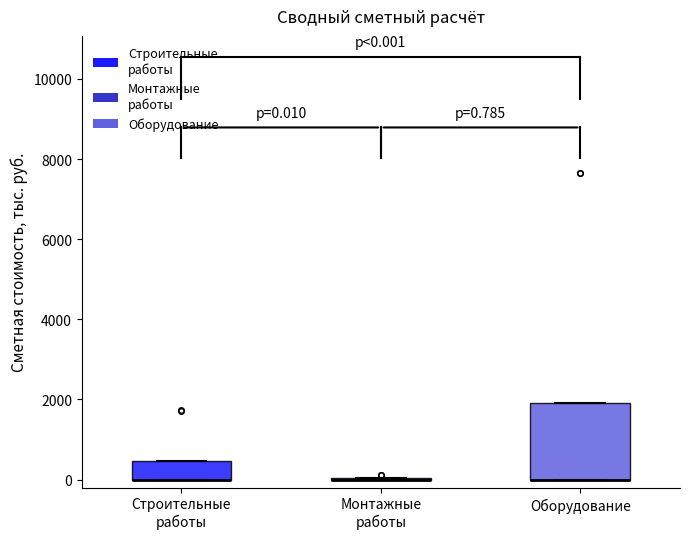

Comparing the boxes themselves (not the whiskers), which one is the tallest?

Оборудование